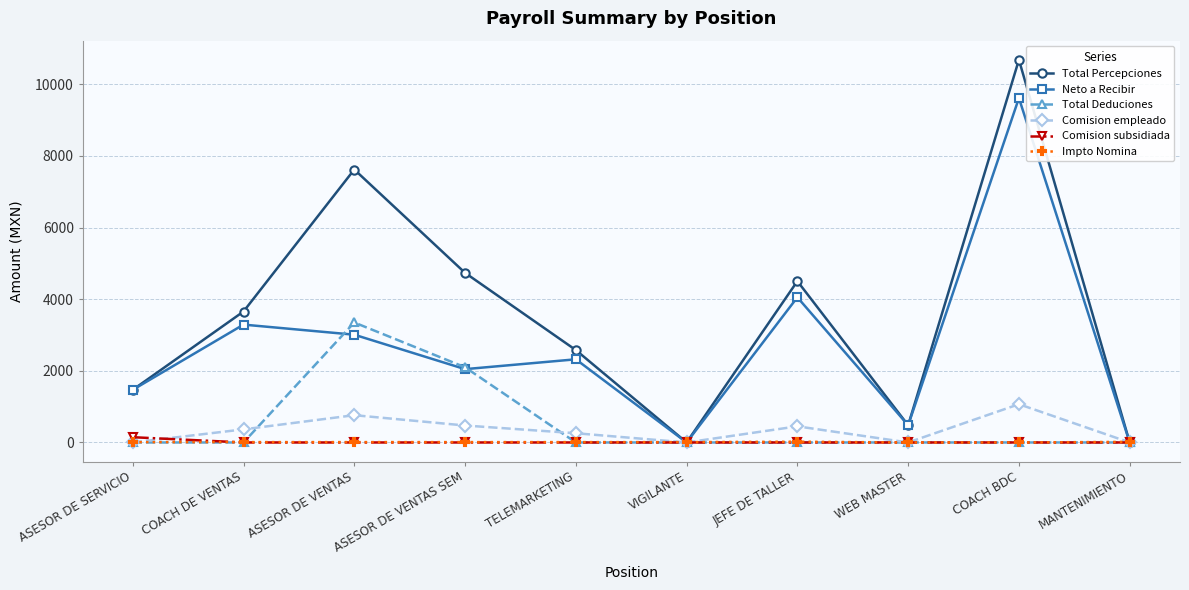

How many distinct data groups are displayed?

6